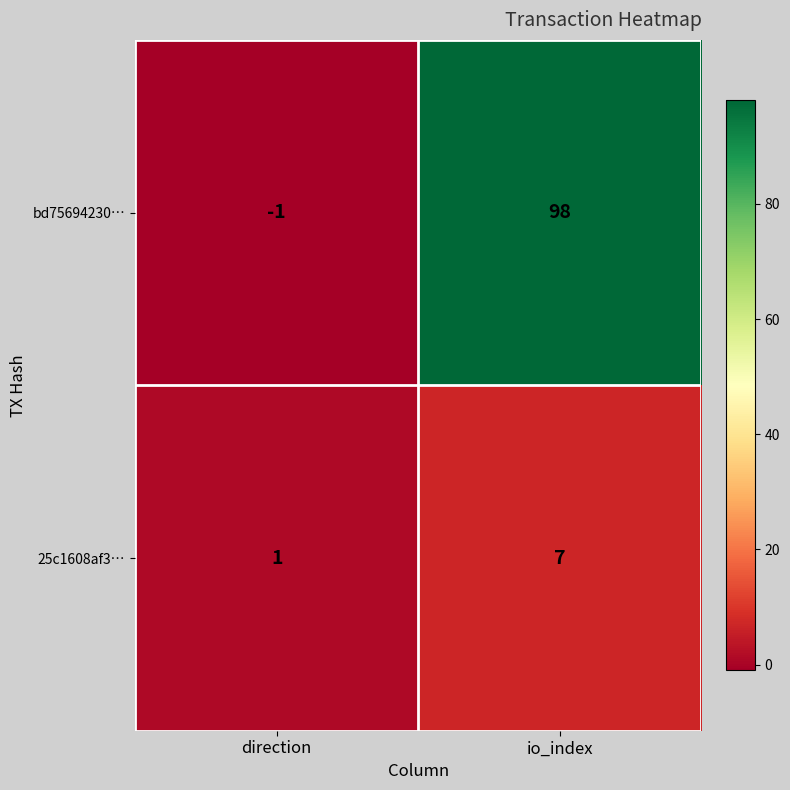

List the series in order of their peak value, highest first.

bd75694230…, 25c1608af3…